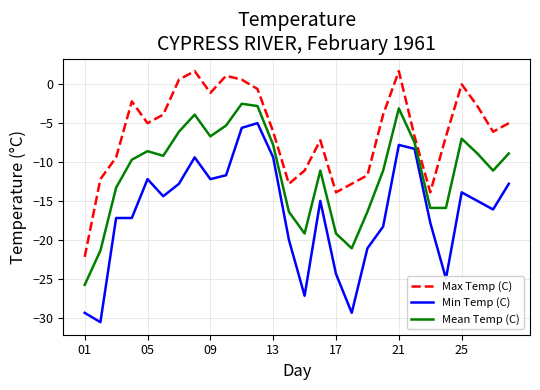

Which series has the largest total across all categories?

Max Temp (C)